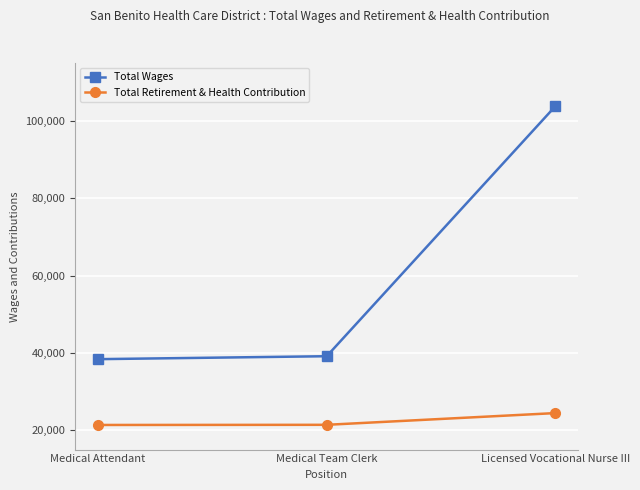

What is the difference between the Total Wages values at Medical Team Clerk and Licensed Vocational Nurse III?

64682